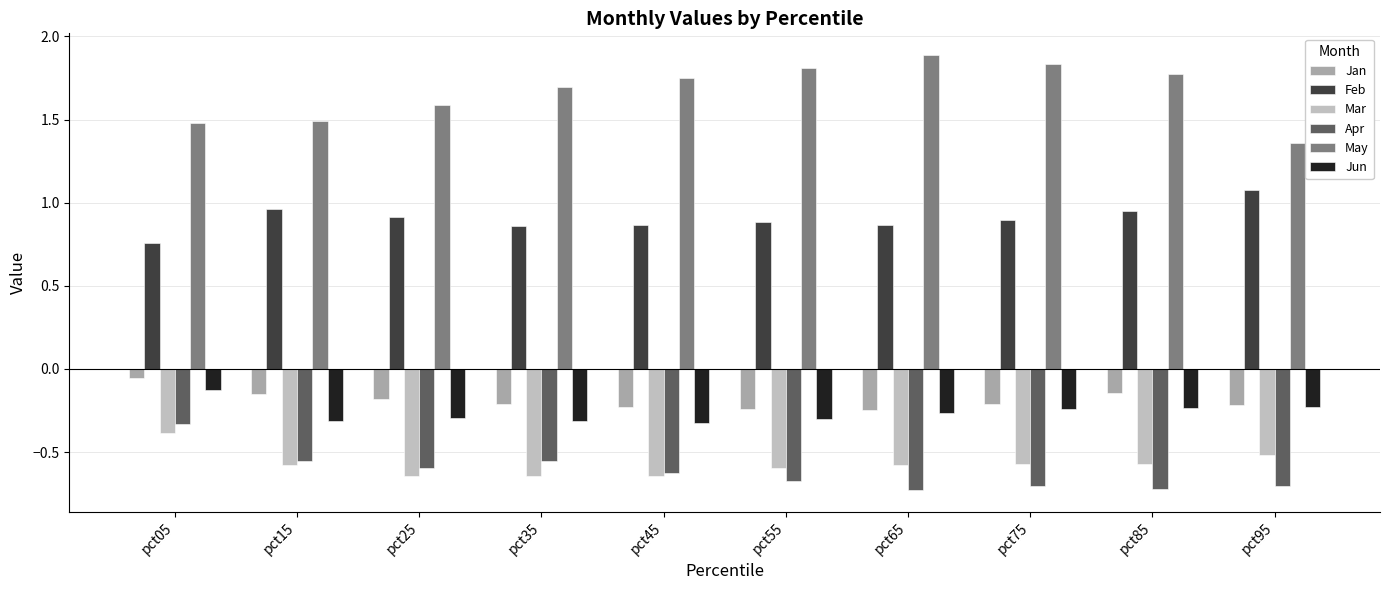

Count the May values in the range 1 to 2.

10